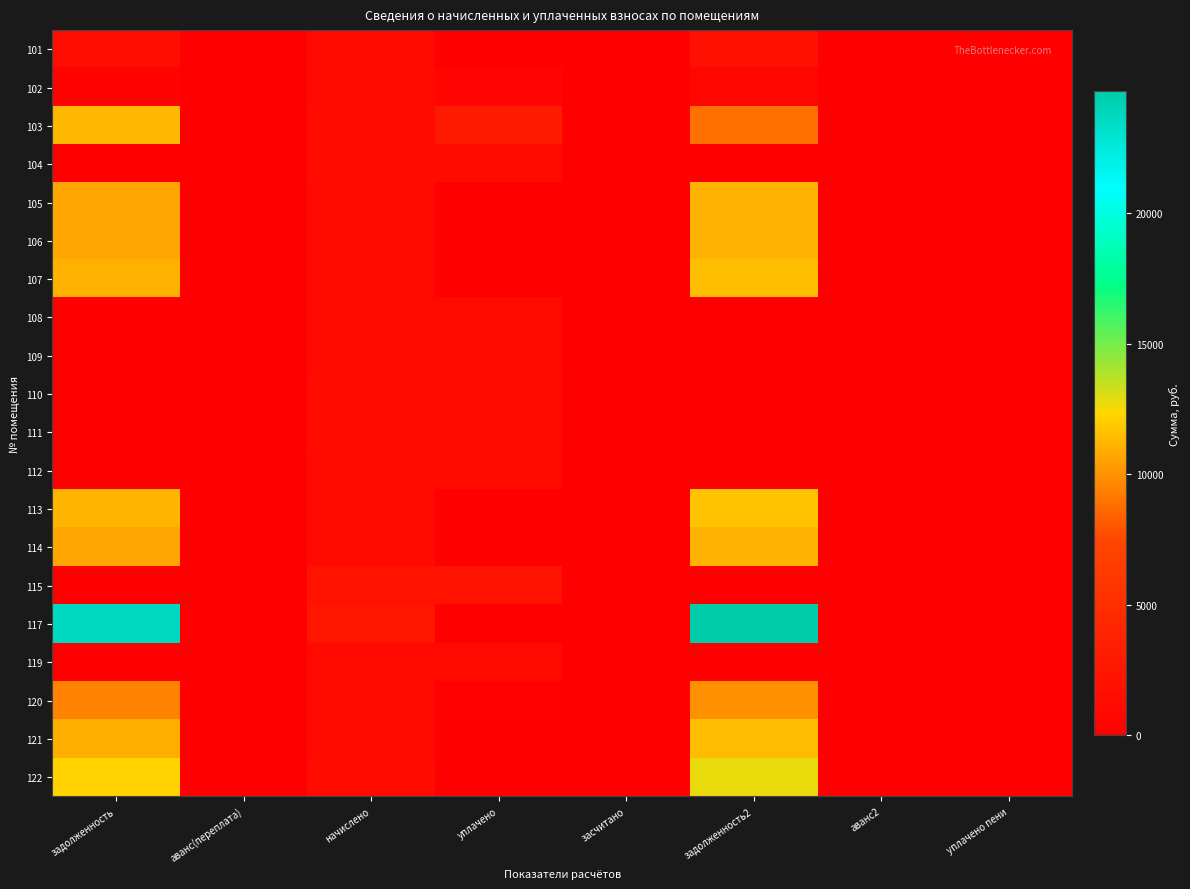

At how many categories does at least one series exceed 11950?

2